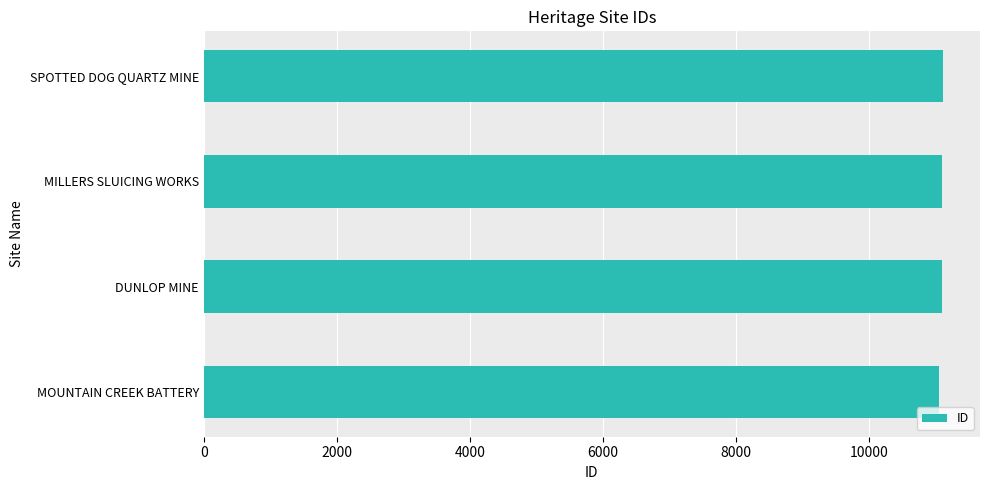

What is the approximate value at MOUNTAIN CREEK BATTERY?

11048